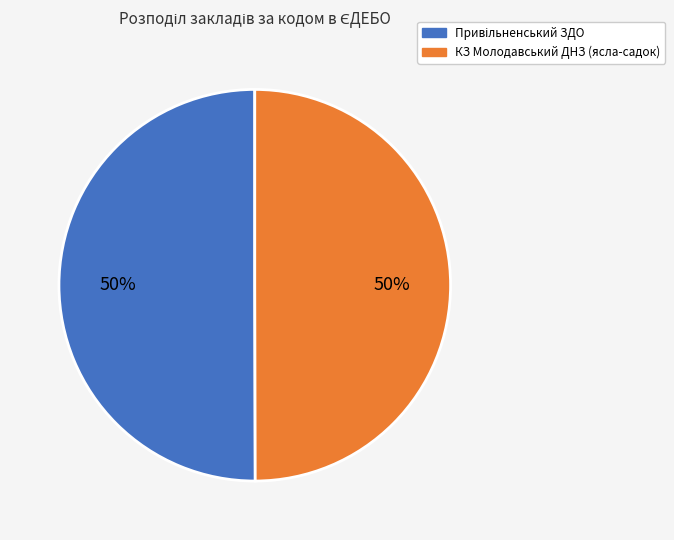

What percentage is the КЗ Молодавський ДНЗ (ясла-садок) slice, to the nearest percent?

50%